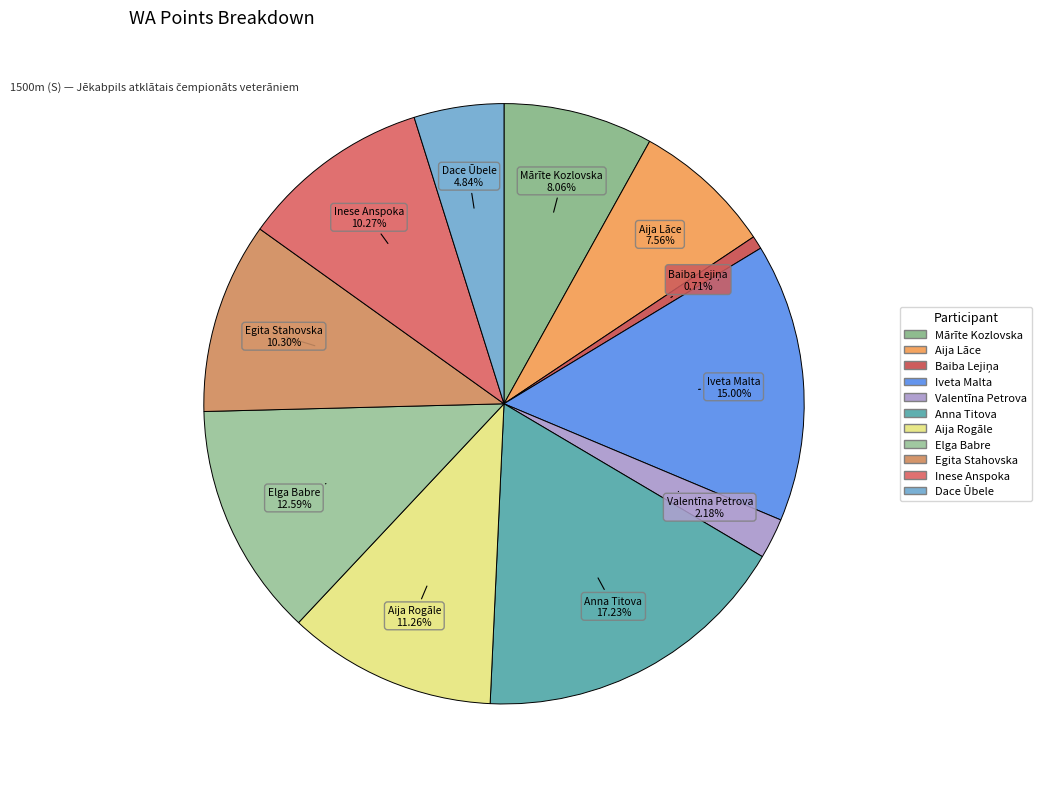

Count the number of slices in the pie.

11